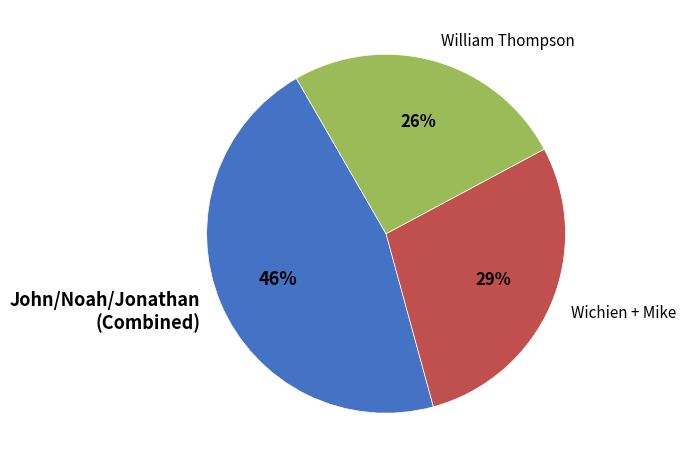

To the nearest percent, what portion does William Thompson represent?

26%